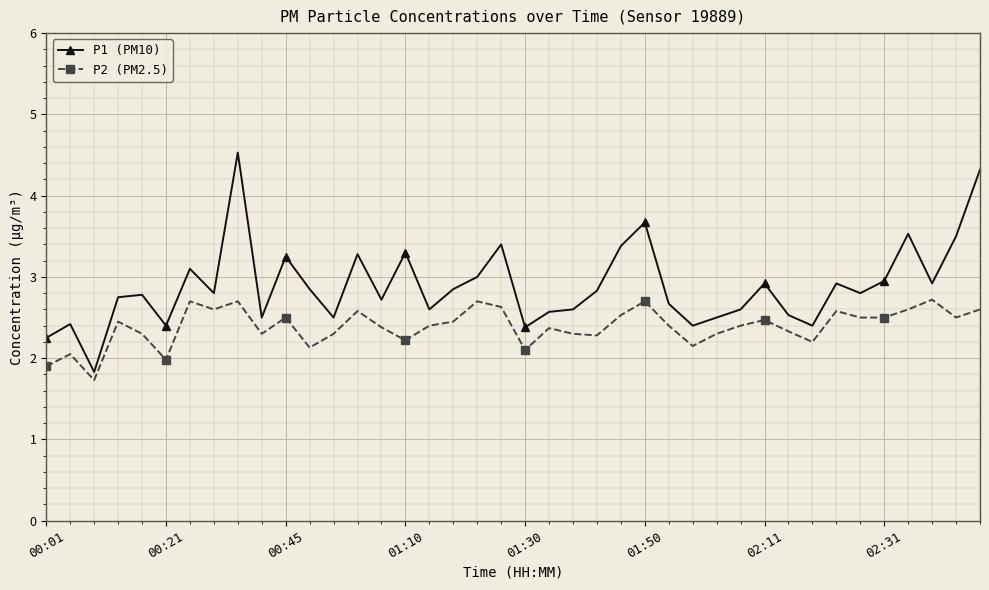

True or false: P1 (PM10) has more than 0 interior local peaks.

True